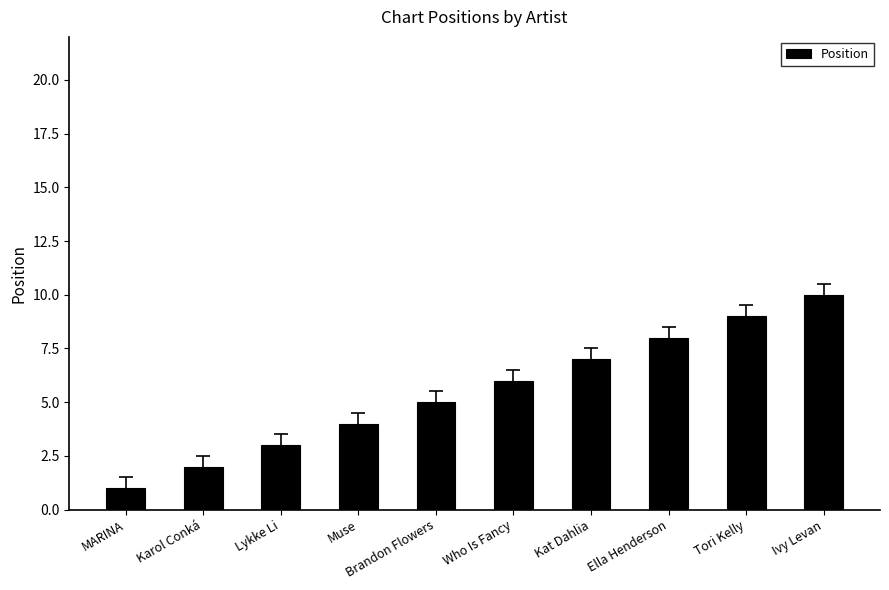

Which category has the lowest value across all series?

MARINA